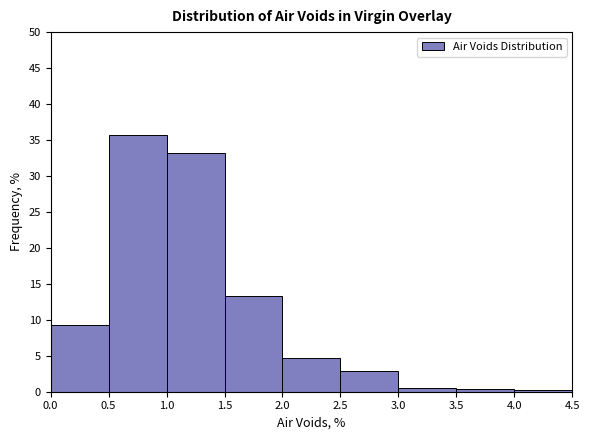

Which range on the x-axis has the tallest bar?

0.5 to 1.0